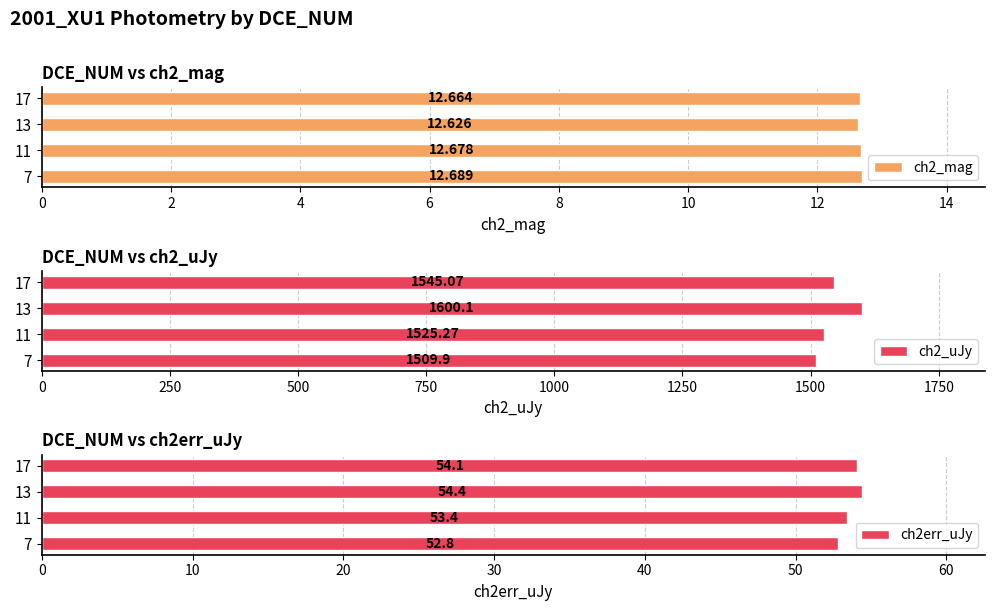

What are all the series names shown in the legend?

ch2_mag, ch2_uJy, ch2err_uJy